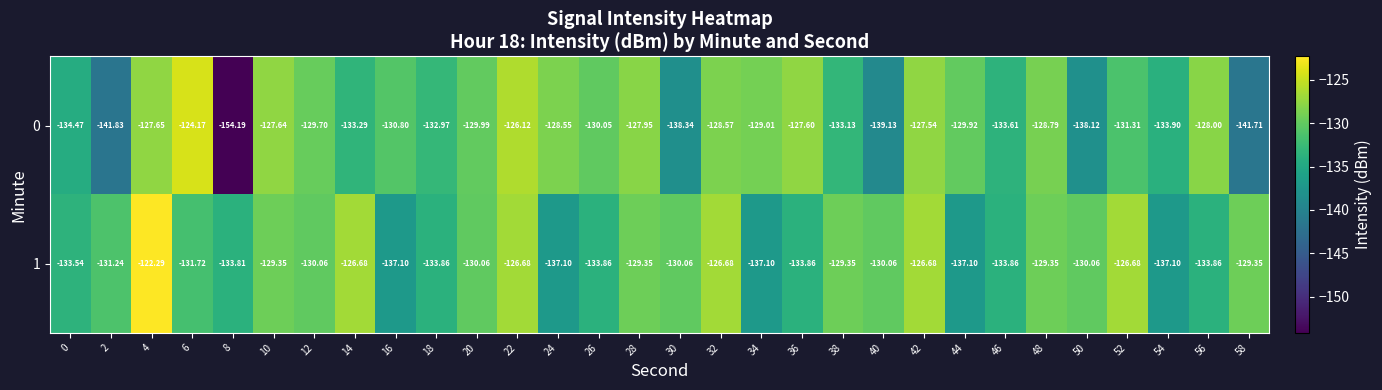

Rank the series by their maximum value, from highest to lowest.

1, 0